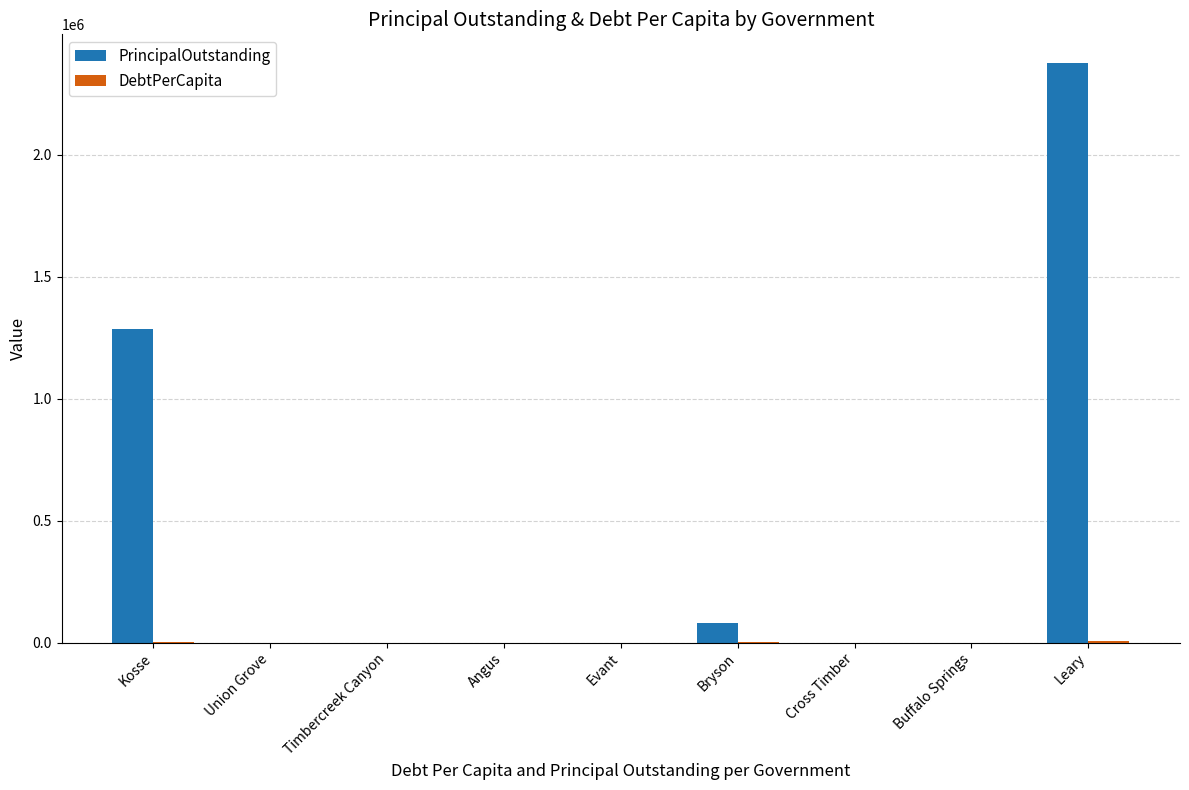

Is it true that PrincipalOutstanding equals 81000.0 at Bryson?

True